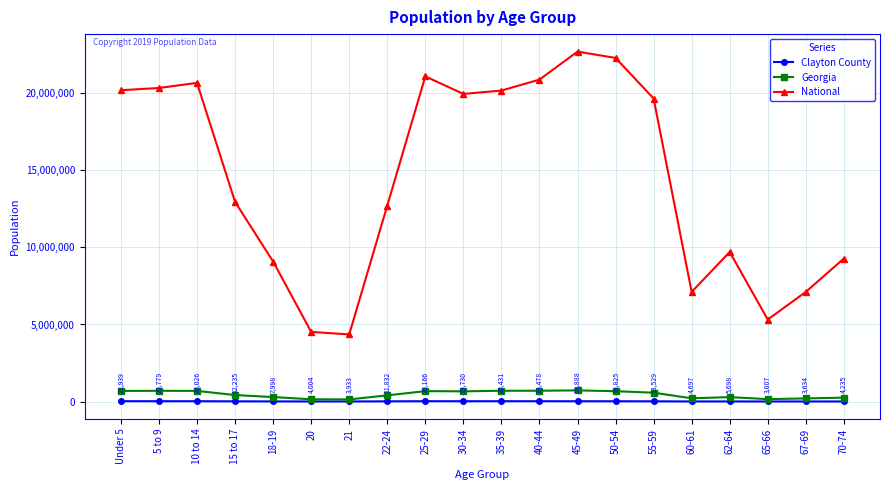

Which category has the highest value across all series?

45-49